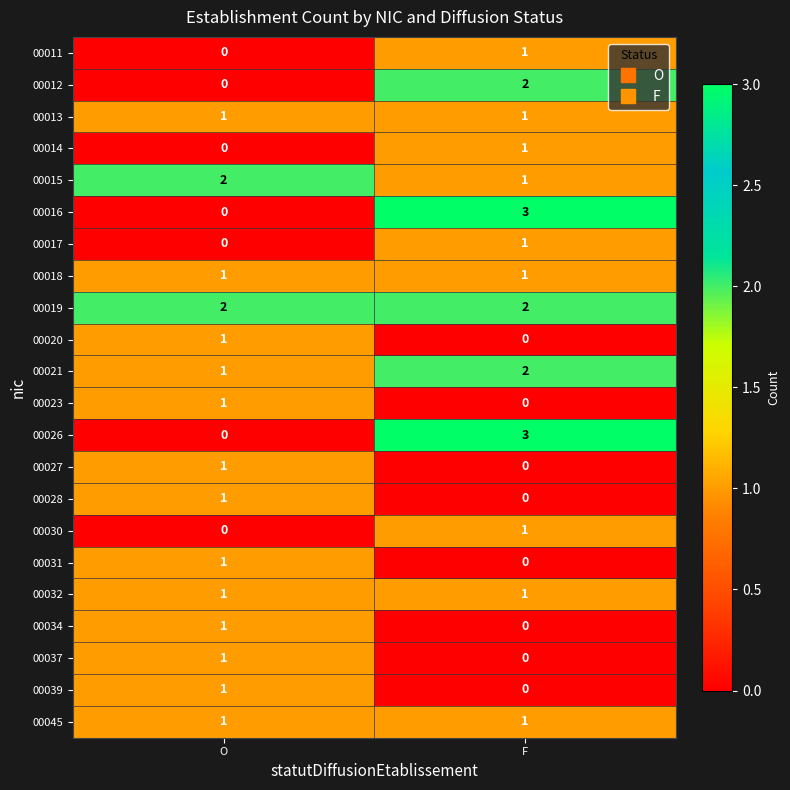

Rank the categories by 00031 value from highest to lowest.

O, F